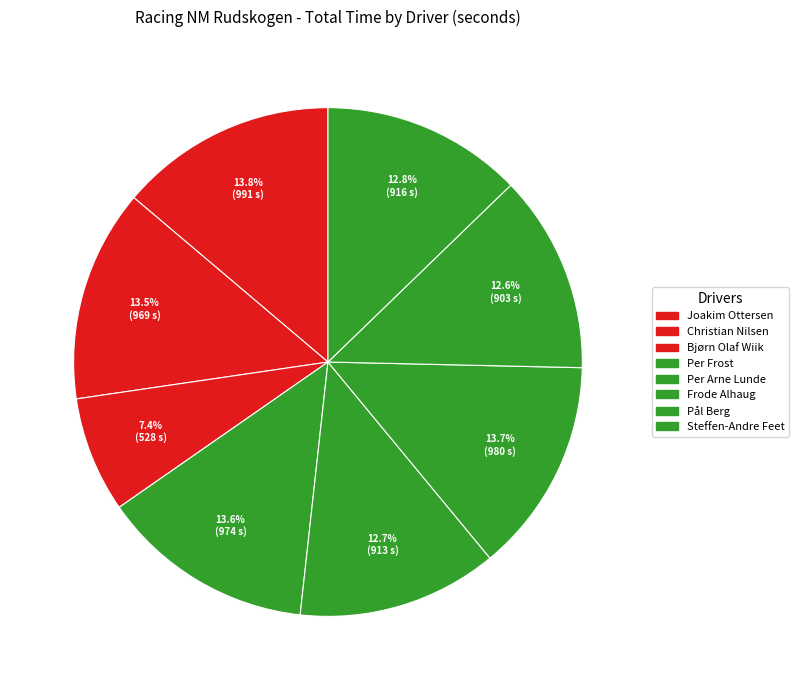

How many segments does this pie chart have?

8